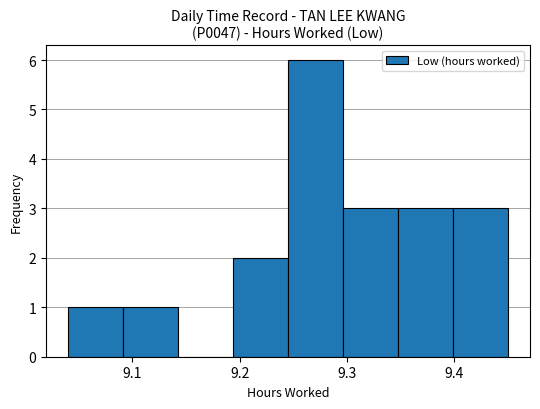

Reading left to right, transcribe this chart: for each bar, give the range it covers on the x-axis and its height. Neither the bar edges nor the heights are printed on the chart, so give them approximately, as read against the axes.

9.04 to 9.09: 1
9.09 to 9.14: 1
9.14 to 9.19: 0
9.19 to 9.25: 2
9.25 to 9.30: 6
9.30 to 9.35: 3
9.35 to 9.40: 3
9.40 to 9.45: 3